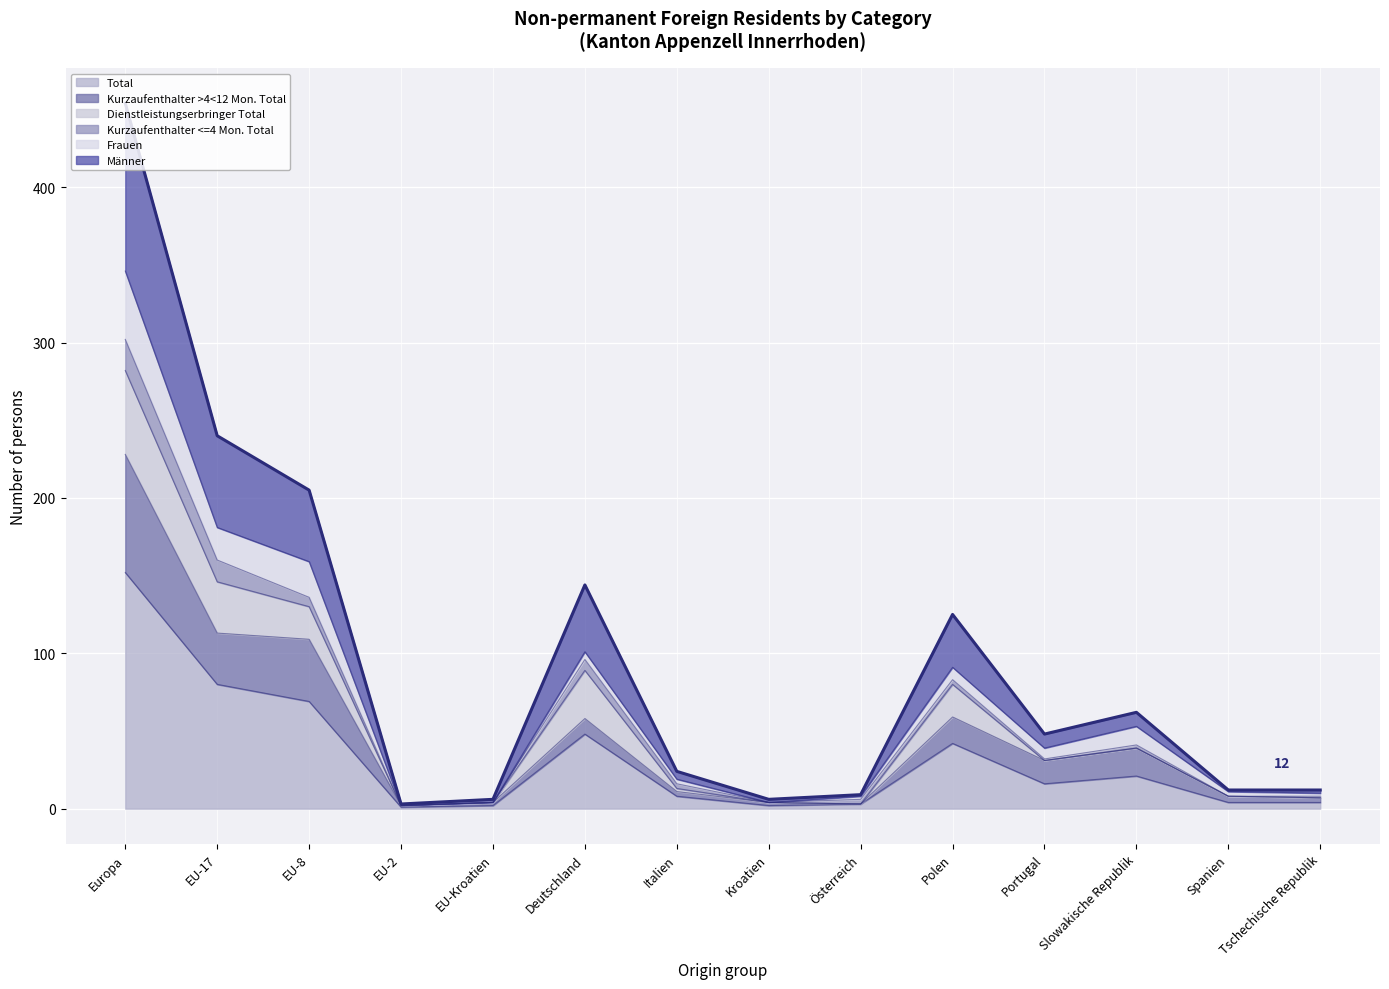

At which category does the chart reach its peak across all series?

Europa